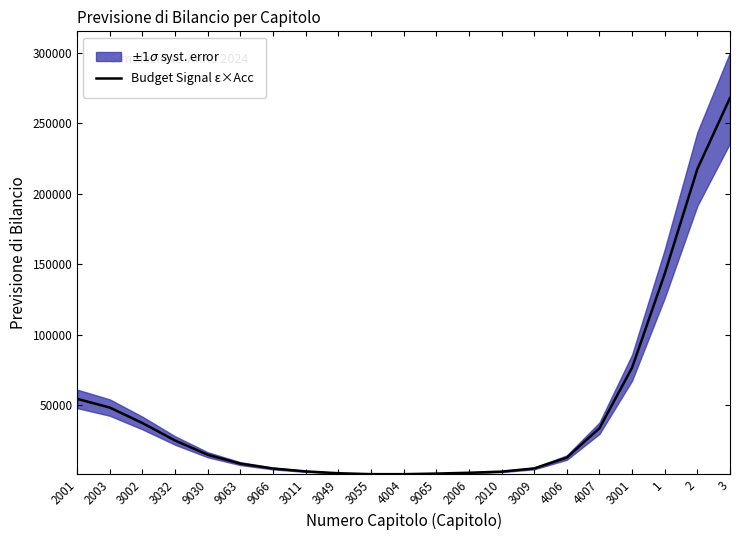

What position from the left is 3001?

18